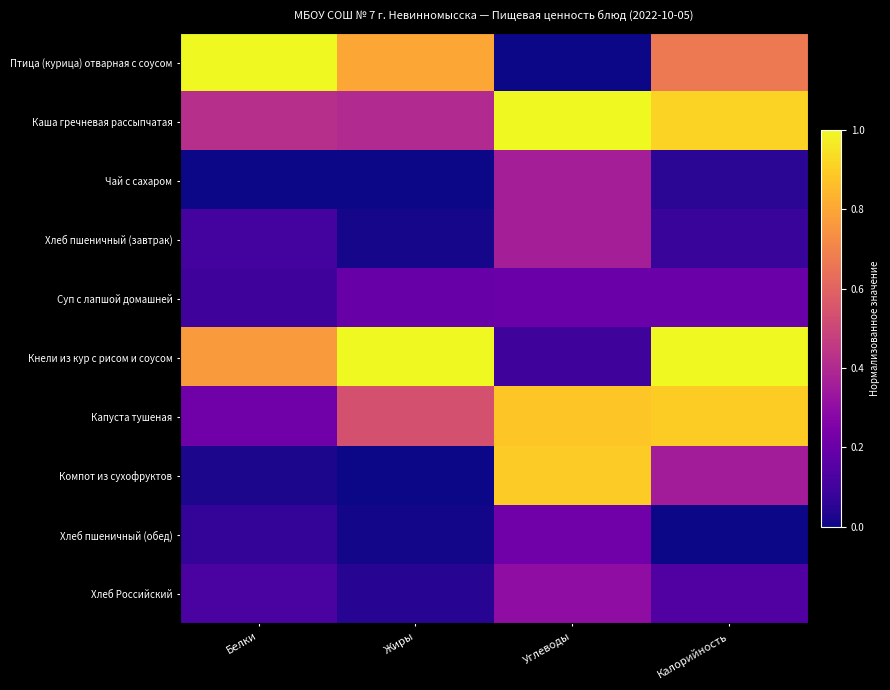

Count the number of categories in the chart.

4